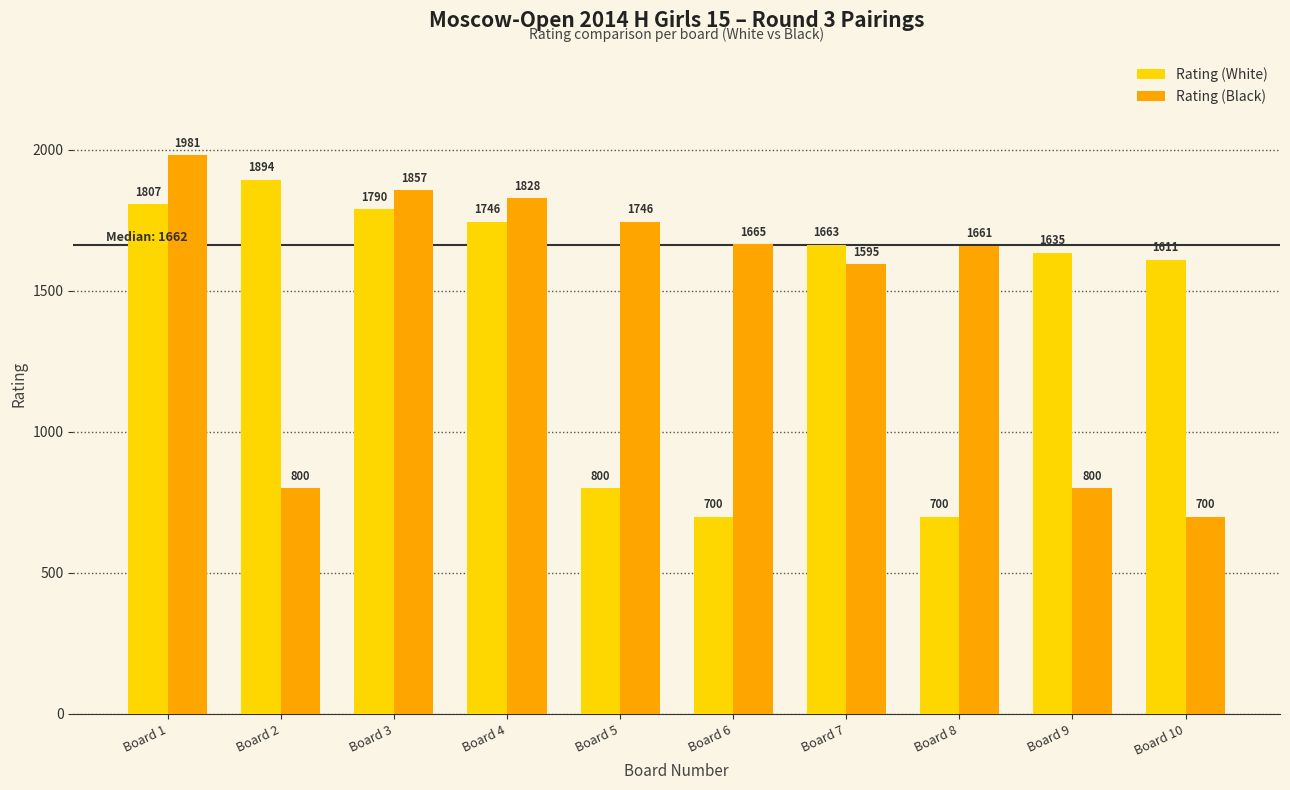

Reading left to right, what are all the values shown in this chart?

Rating (White): 1807	1894	1790	1746	800	700	1663	700	1635	1611
Rating (Black): 1981	800	1857	1828	1746	1665	1595	1661	800	700